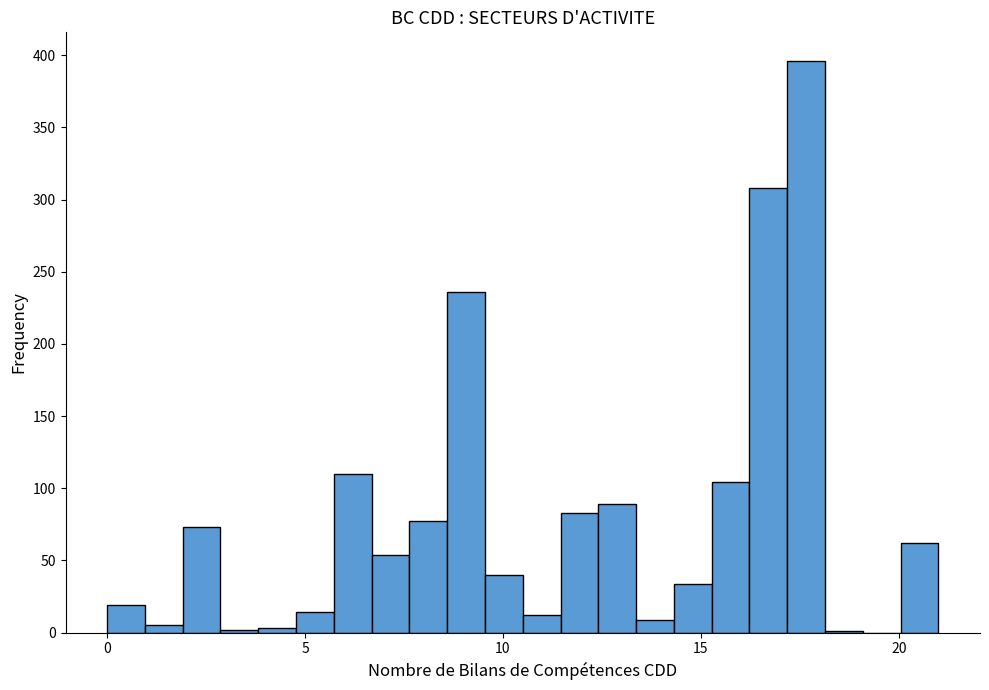

Read against the x-axis, roughly where is the centre of the tallest bar?

17.5